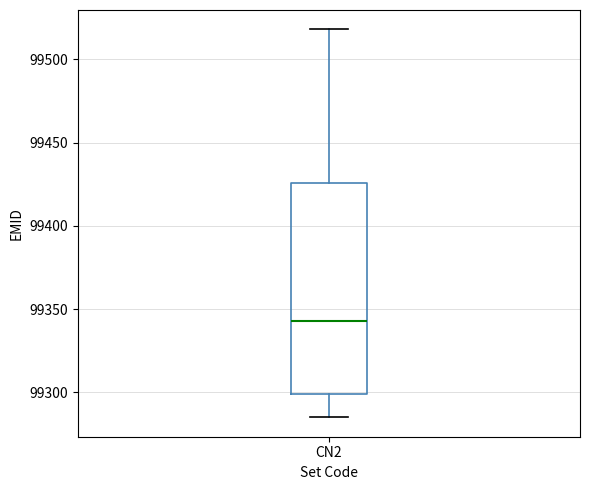

Read this box plot against the y-axis: the position of the median line, the range covered by the box, and the ends of both whiskers. The values are not printed on the chart, so give them approximately, as read against the axis.

median 99345, box 99300 to 99425, whiskers 99285 to 99520